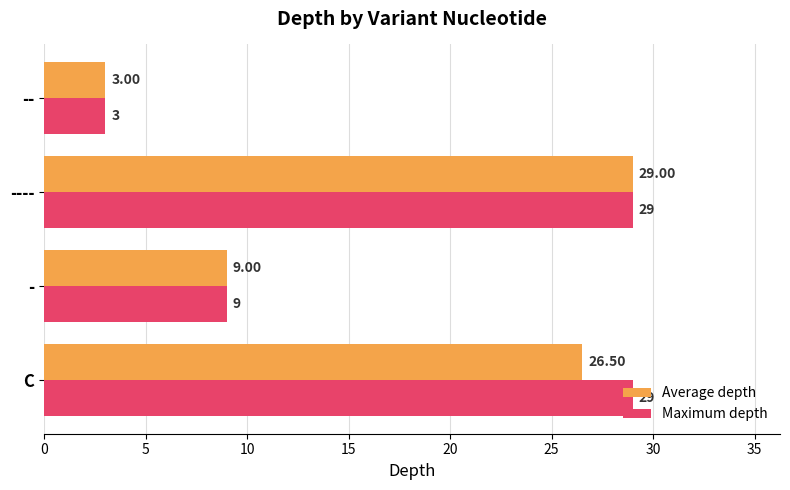

What is the difference between the second highest and minimum values in the Maximum depth series?

26.0